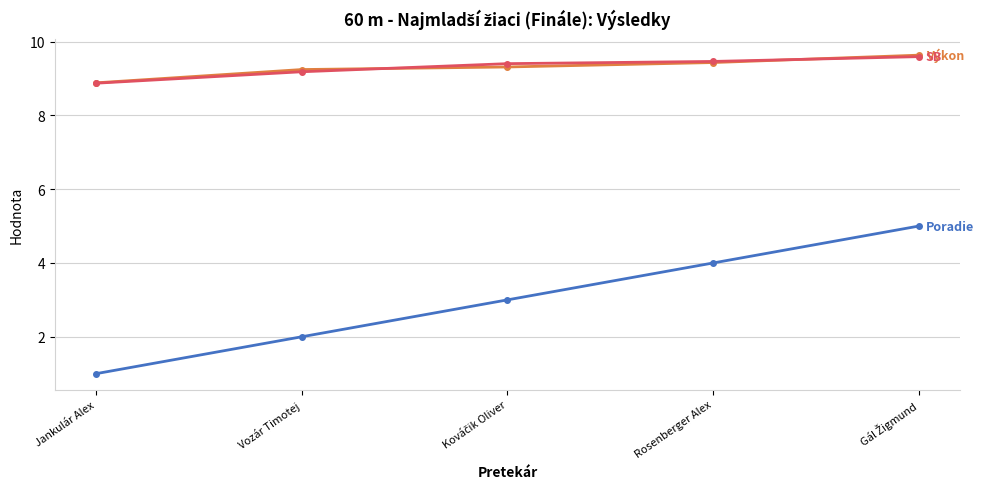

What is the total value across all series at Rosenberger Alex?

22.9